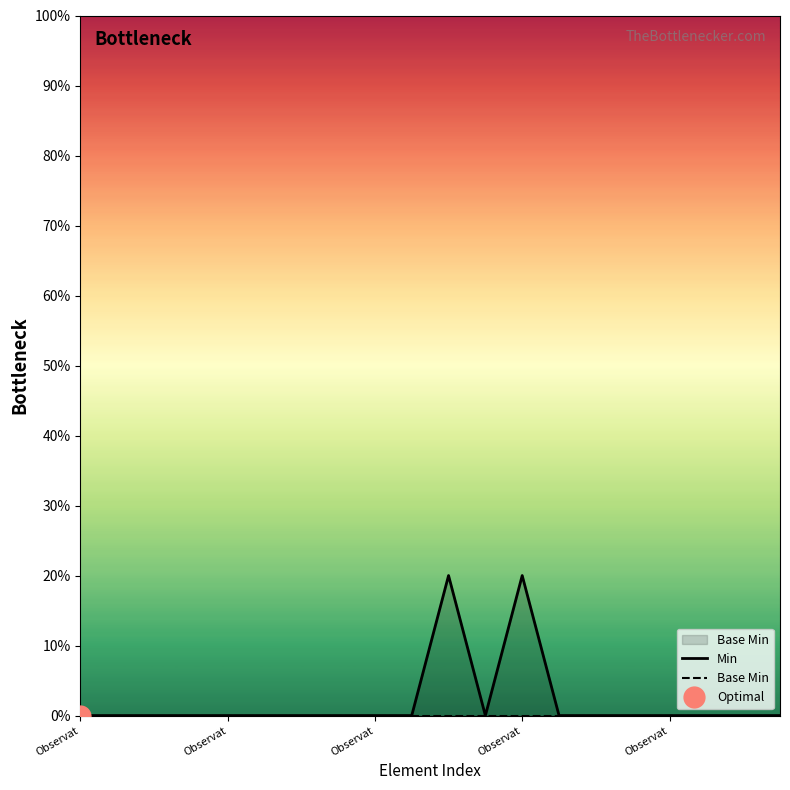

How many interior local peaks does the Min series have?

2